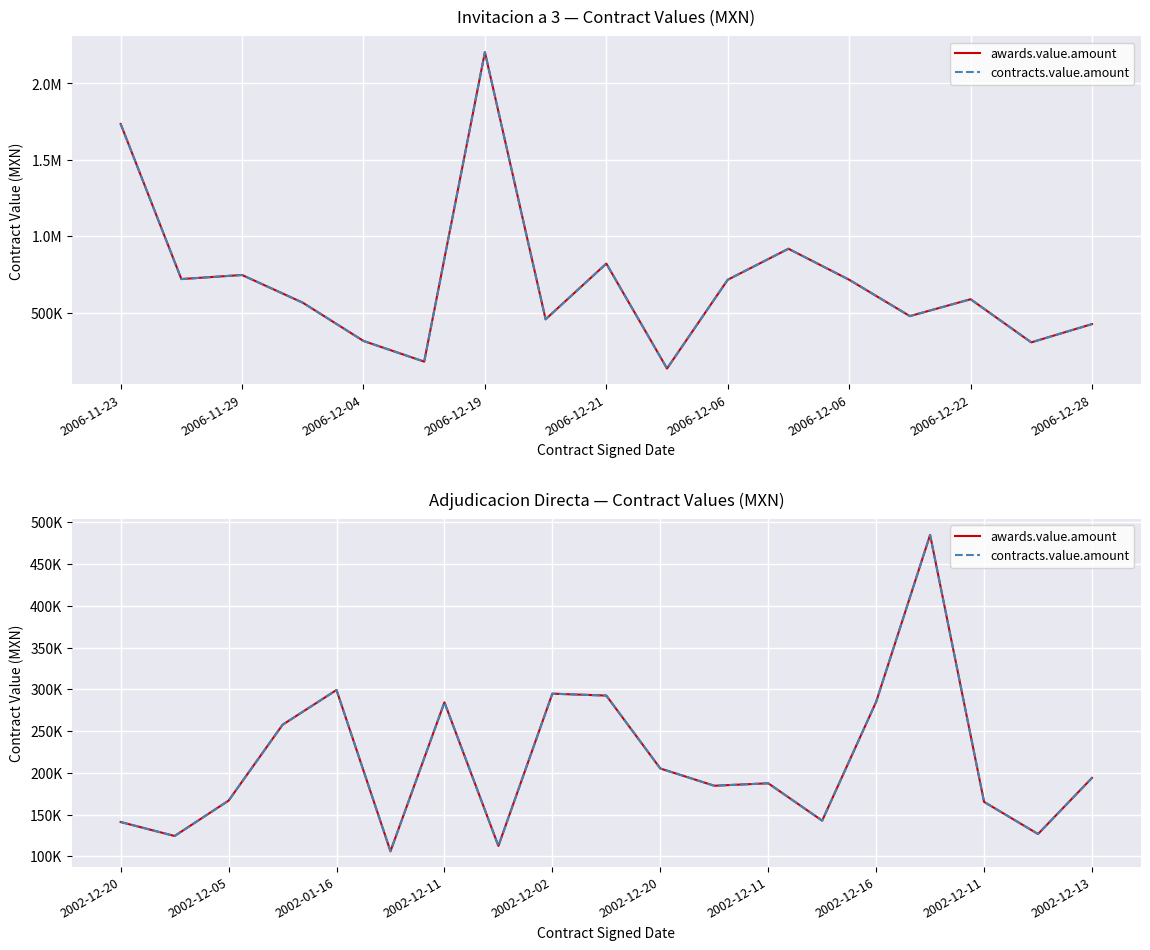

At how many categories does at least one series exceed 428583?

1